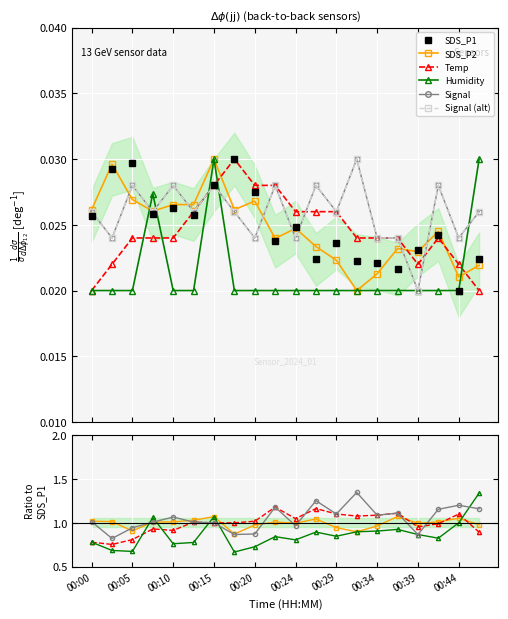

True or false: Temp has a value of 0.0 at 15.

True